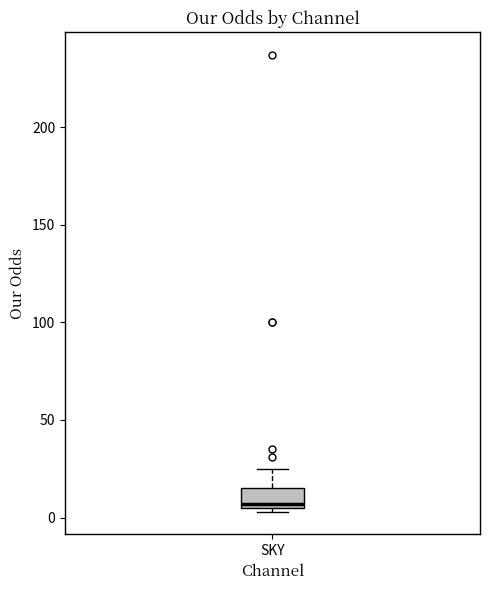

Where is the upper edge of the box for SKY on the y-axis? The values are not printed on the chart, so give them approximately, as read against the axis.

15